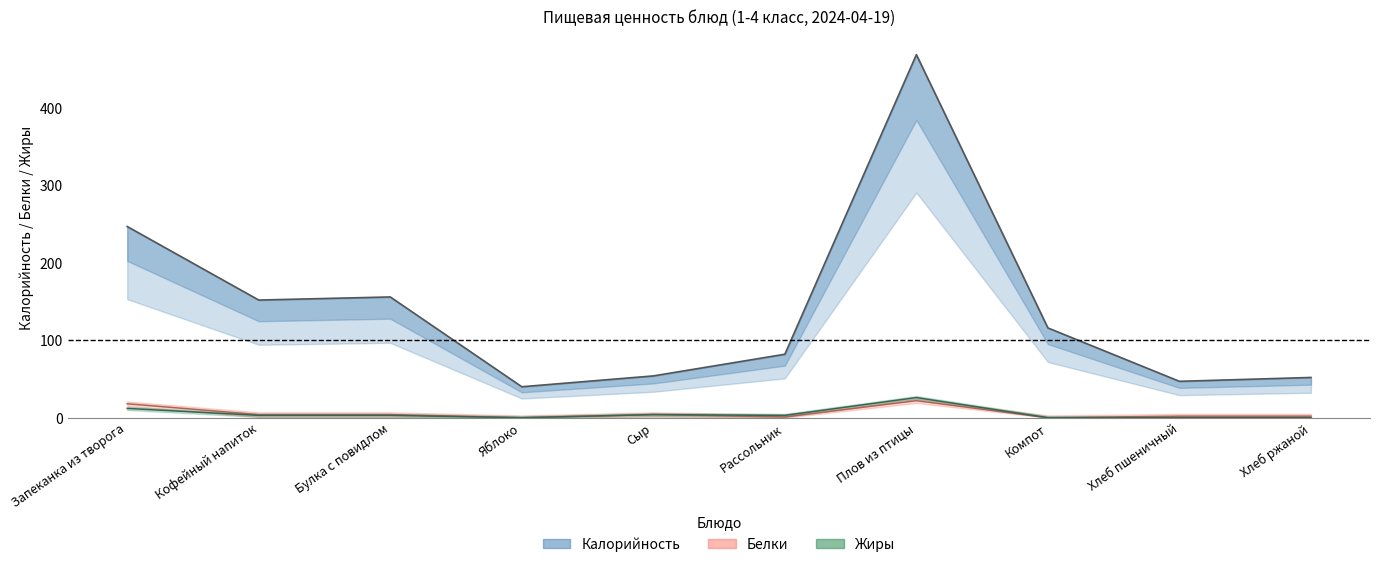

List the series in order of their peak value, lowest first.

Белки, Жиры, Калорийность